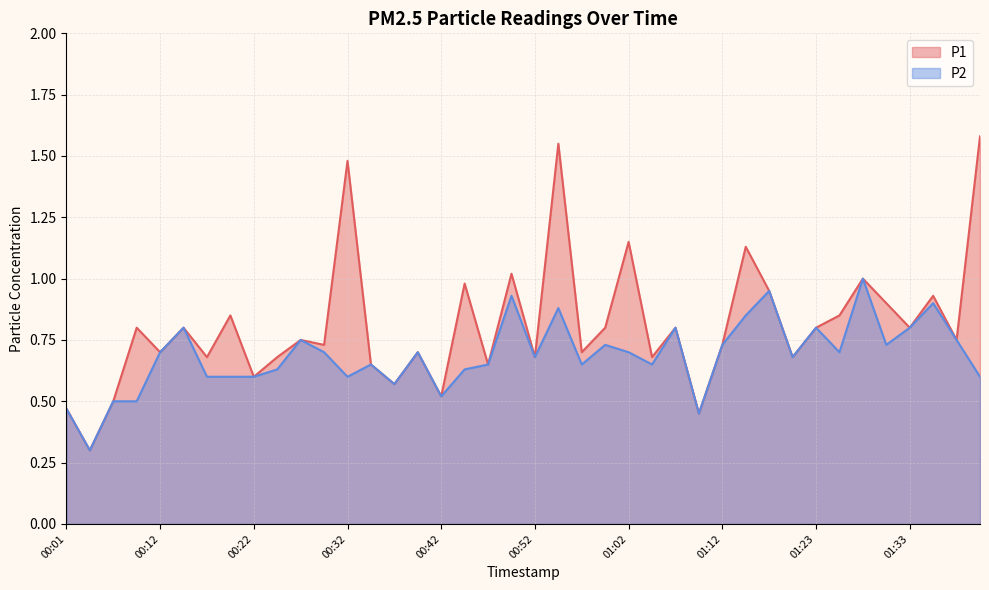

Which label corresponds to the smallest value in the chart?

00:04